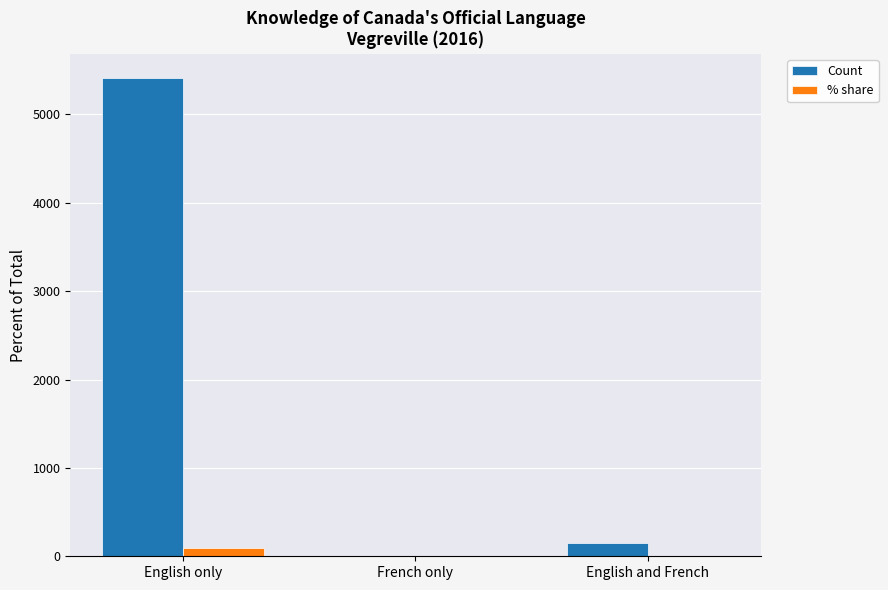

The value of Count at English only is 5415.0. True or false?

True